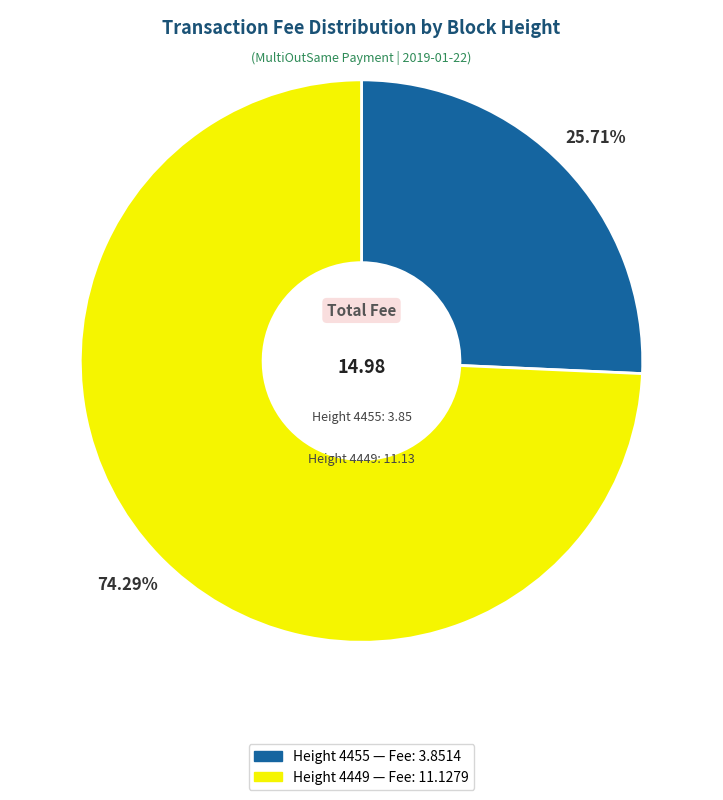

Is the sum of Height 4449 and Height 4455 greater than half?

Yes